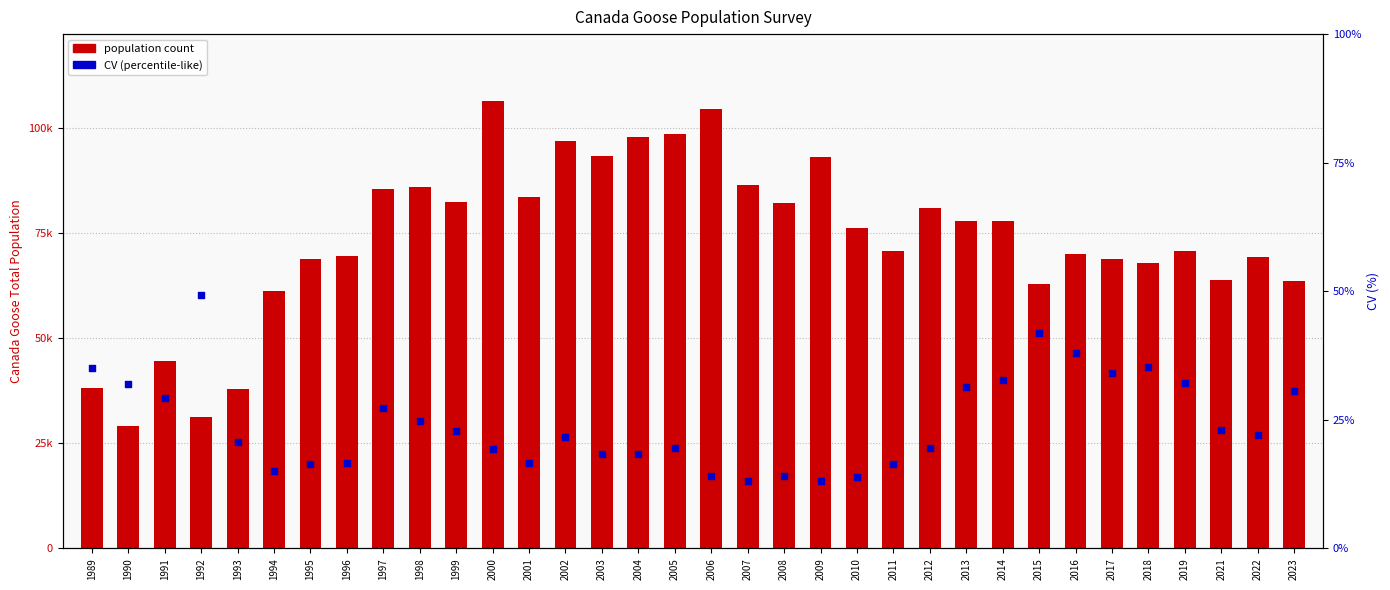

Which series has the largest total across all categories?

Canada Goose Total Population